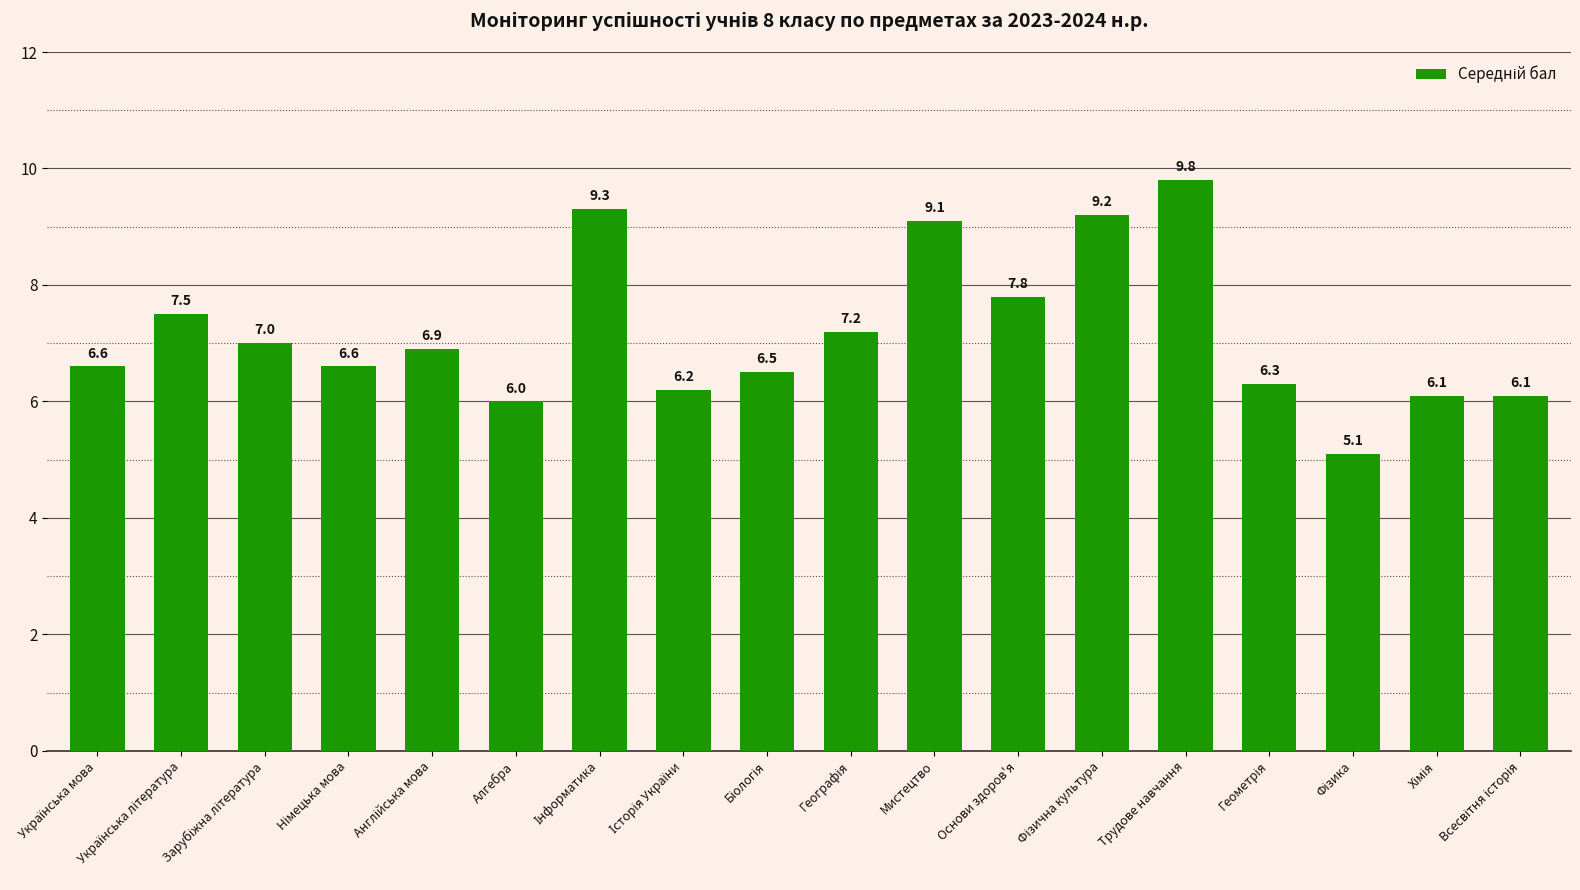

The chart shows a value of 9.1 at Мистецтво. True or false?

True